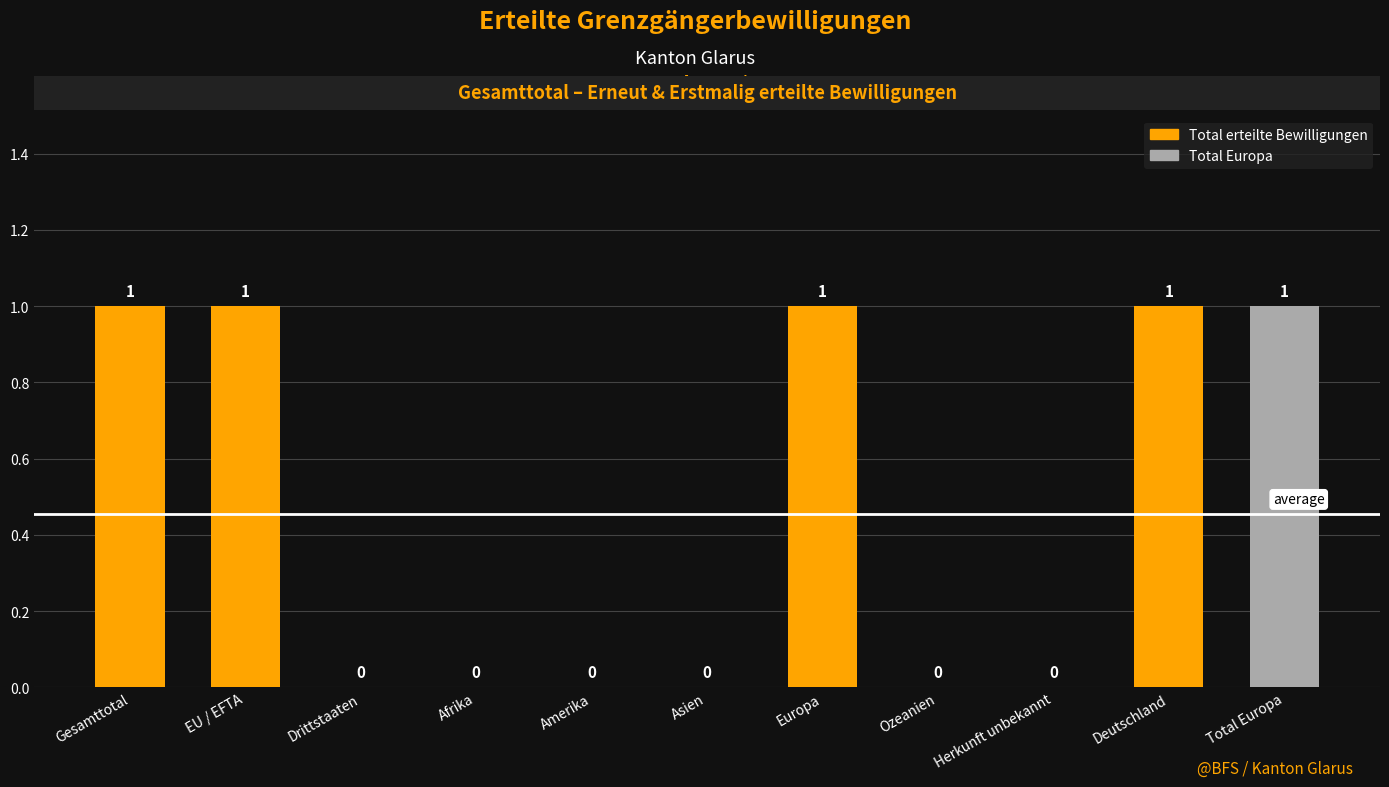

Between Drittstaaten and Europa, which is larger?

Europa